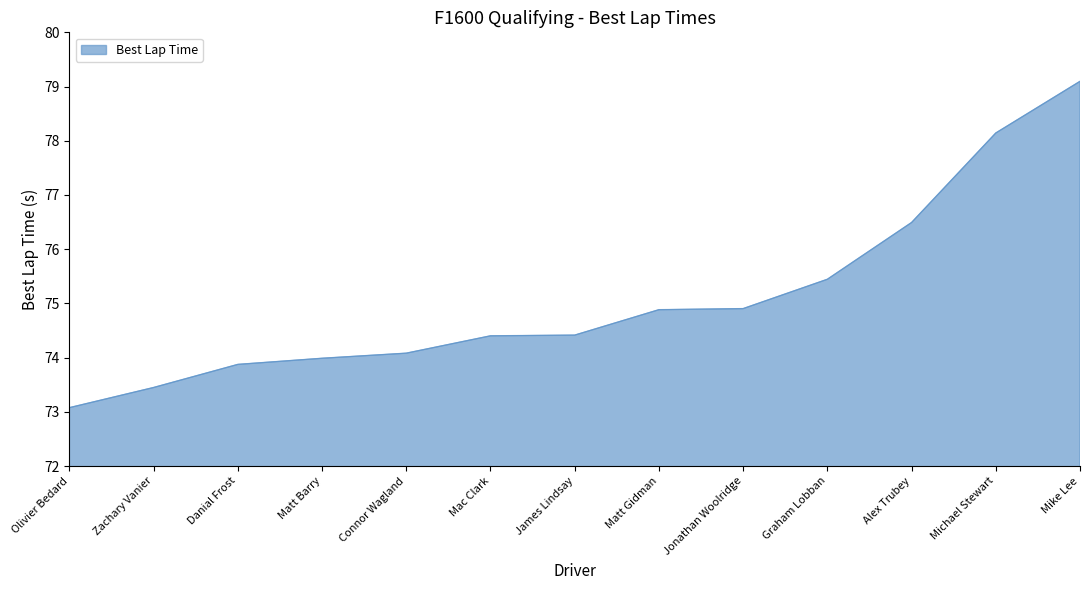

What position from the right is Mike Lee?

1